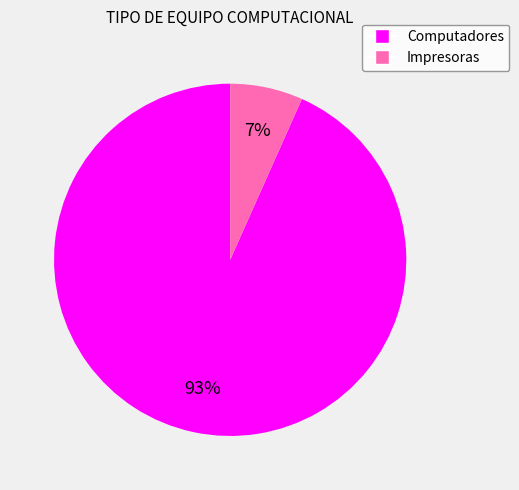

To the nearest percent, what portion does Computadores represent?

93%